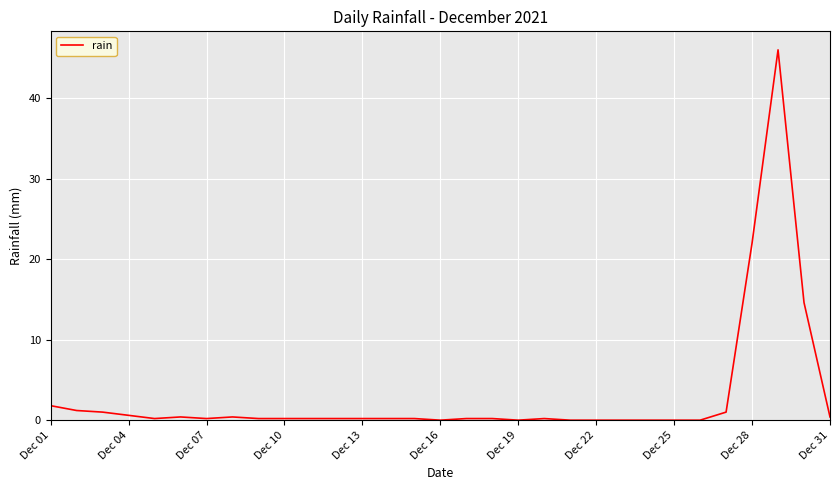

Reading left to right, list all the values displayed in this chart.

1.8	1.2	1.0	0.6	0.2	0.4	0.2	0.4	0.2	0.2	0.2	0.2	0.2	0.2	0.2	0.0	0.2	0.2	0.0	0.2	0.0	0.0	0.0	0.0	0.0	0.0	1.0	22.0	46.0	14.6	0.4